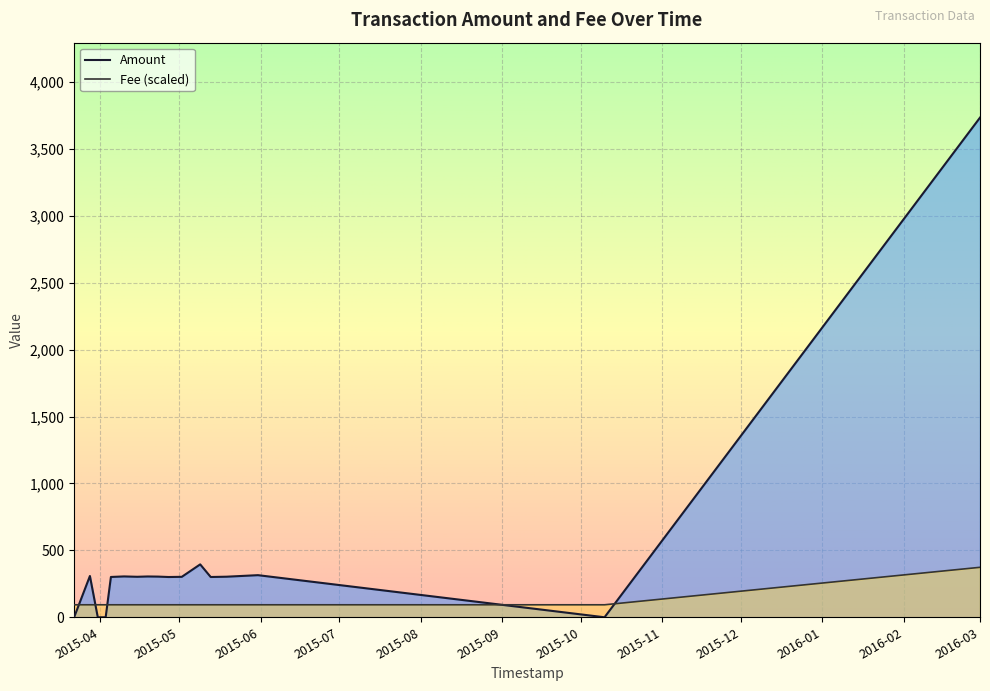

Count the number of data series in this chart.

2